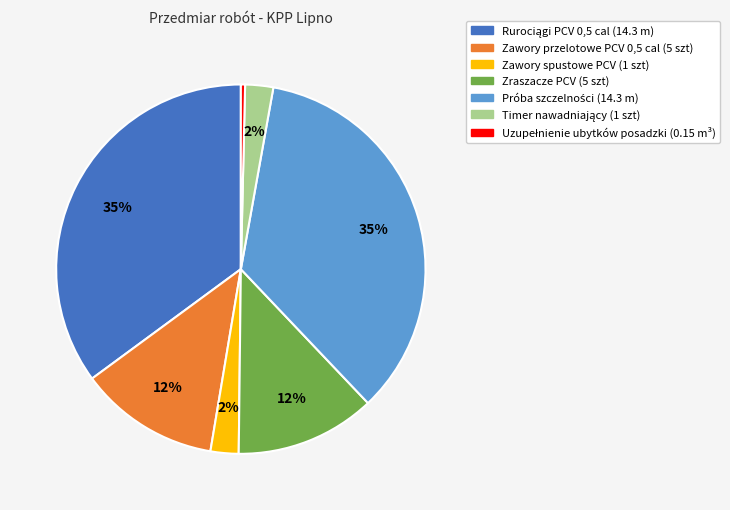

True or false: Zraszacze PCV accounts for 12% of the total.

True